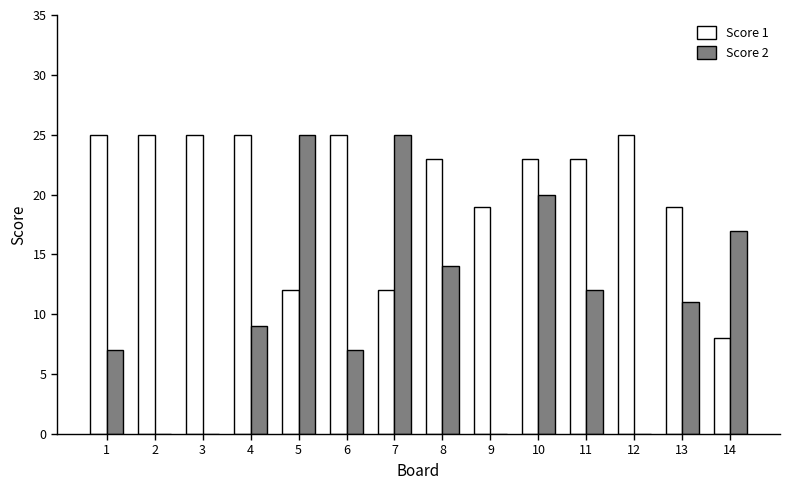

Which series changed the most between 3 and 13?

Score 2